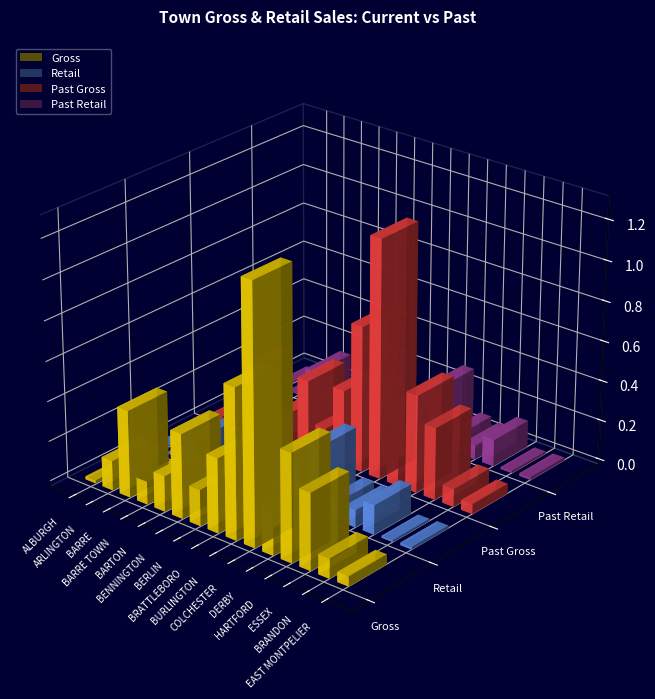

Reading left to right, transcribe all the data shown in this chart.

Gross: 1543210.9	14885501.7	43463770.5	11497919.7	17838210.2	42187970.3	18115567.4	37290577.5	75071995.5	128539568.7	23657866.1	53930029.0	38264284.2	10022068.9	4942536.9
Retail: 352410.3	523700.8	11526477.0	1205483.1	1622513.0	13799979.9	6590768.6	8188566.1	20972481.7	32731982.2	8981576.2	8660427.0	14741010.6	1040099.8	1337215.5
Past Gross: 1159240.4	13275190.2	33543705.6	8268736.7	16872039.3	36160550.5	15379029.5	37805823.8	73002836.0	119065909.2	21291386.5	48843218.5	36085138.8	9126974.4	4934160.2
Past Retail: 378685.4	474274.5	15047867.6	1070119.4	1561494.1	12696598.7	6215650.2	7658075.7	18997434.2	30263978.9	8960952.7	7072430.0	13464170.6	1033940.2	1352709.7